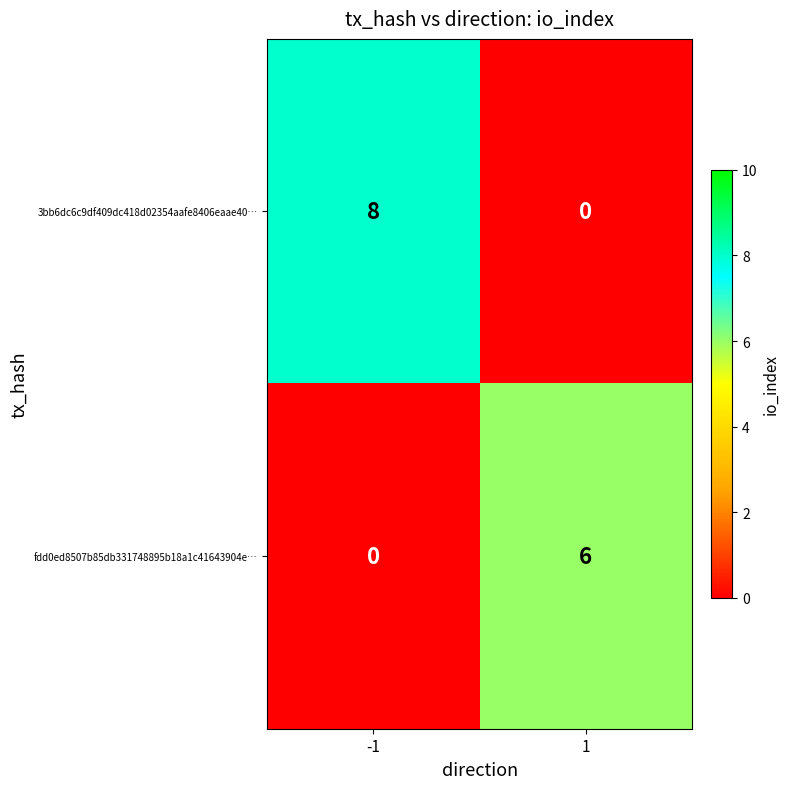

Which series changed the most between -1 and 1?

3bb6dc6c9df409dc418d02354aafe8406eaae40…